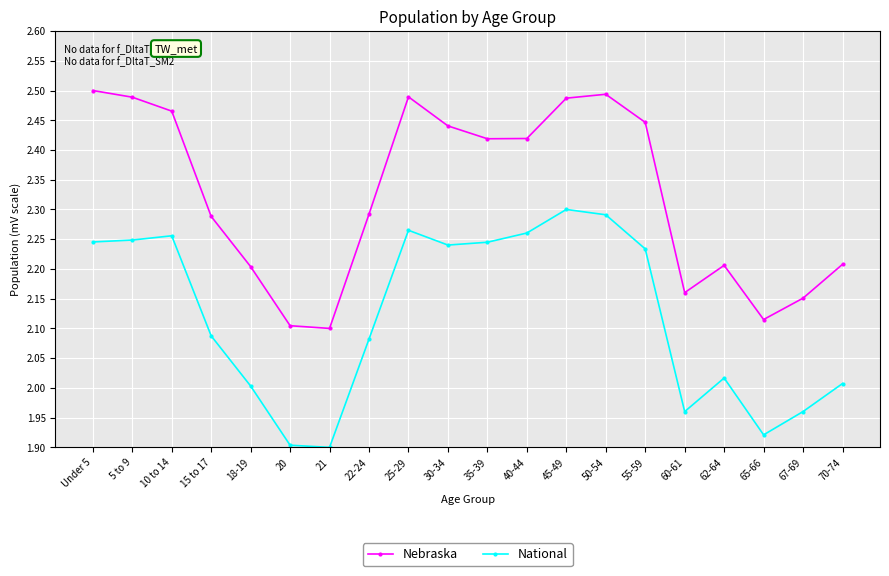

Rank the series at 70-74 from lowest to highest value.

National, Nebraska